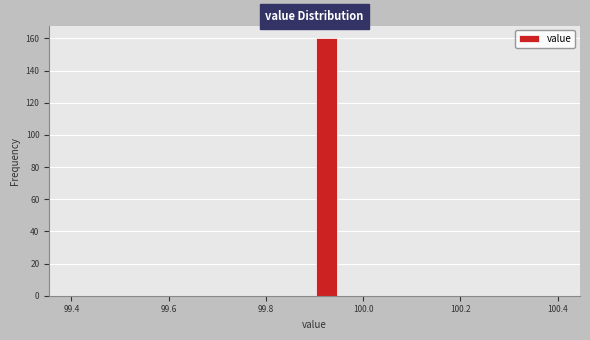

Around what value on the x-axis is the tallest bar? Give the approximate position of its centre, as read against the axis.

99.92